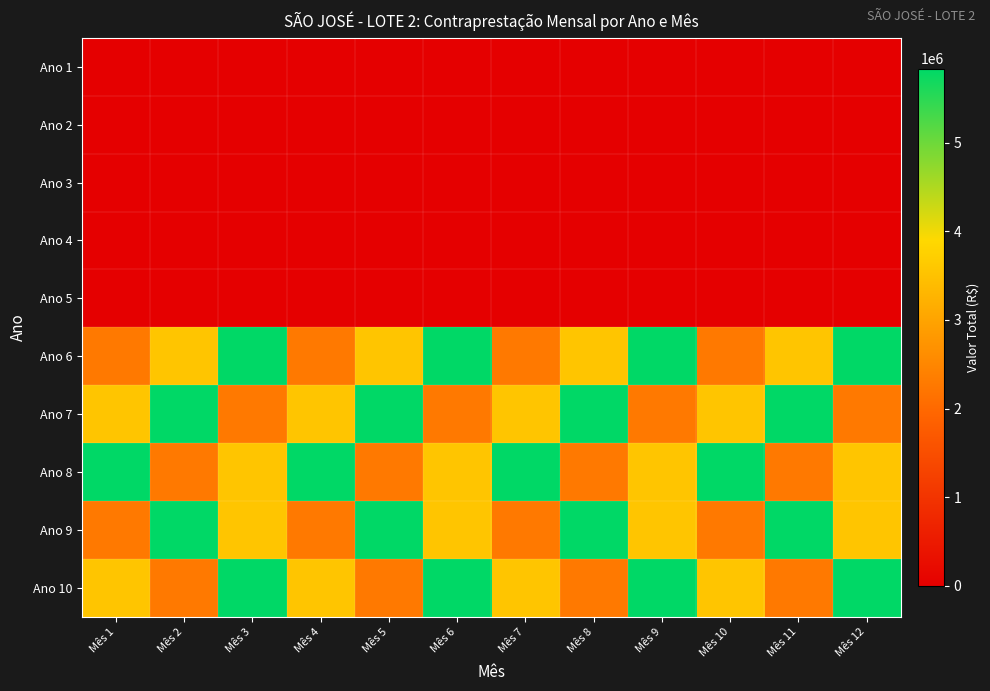

Which has a higher value, Mês 5 or Mês 2?

Mês 5